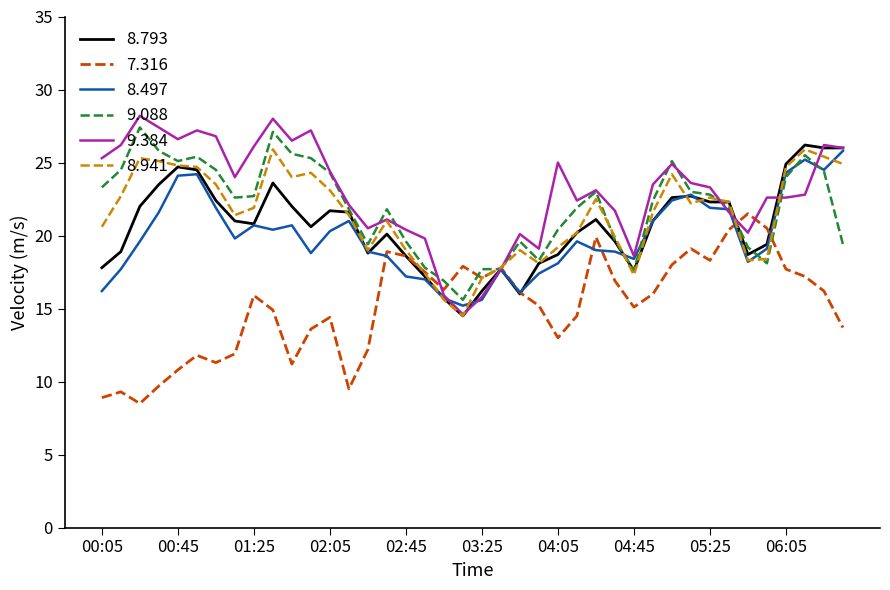

What is the greatest value displayed?

28.2